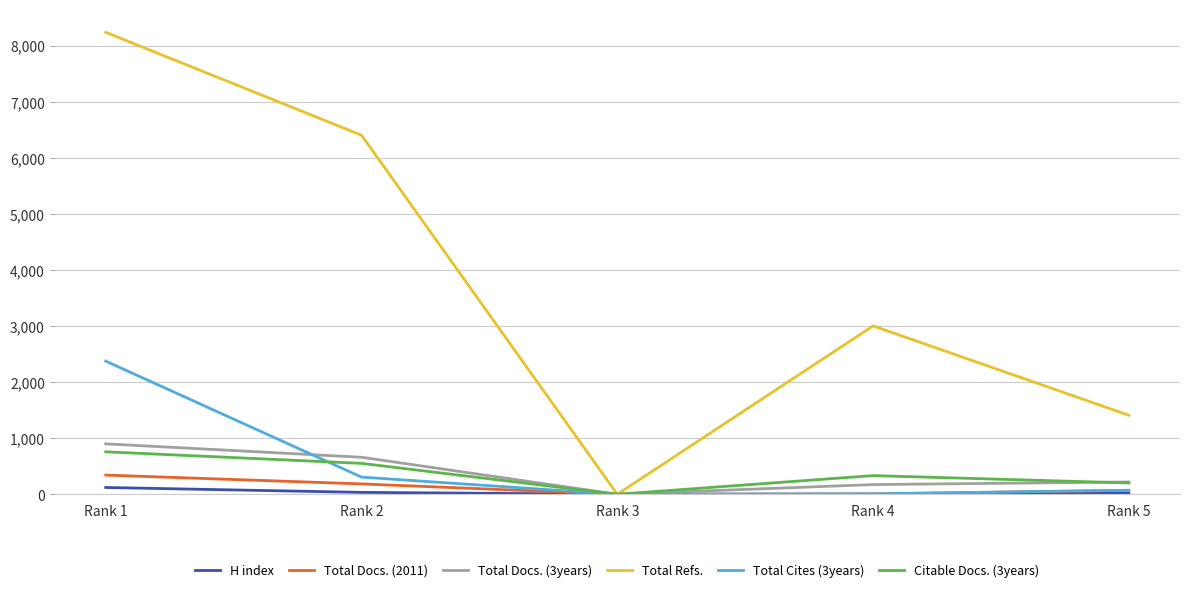

At which label does Total Docs. (3years) reach its minimum?

Rank 3